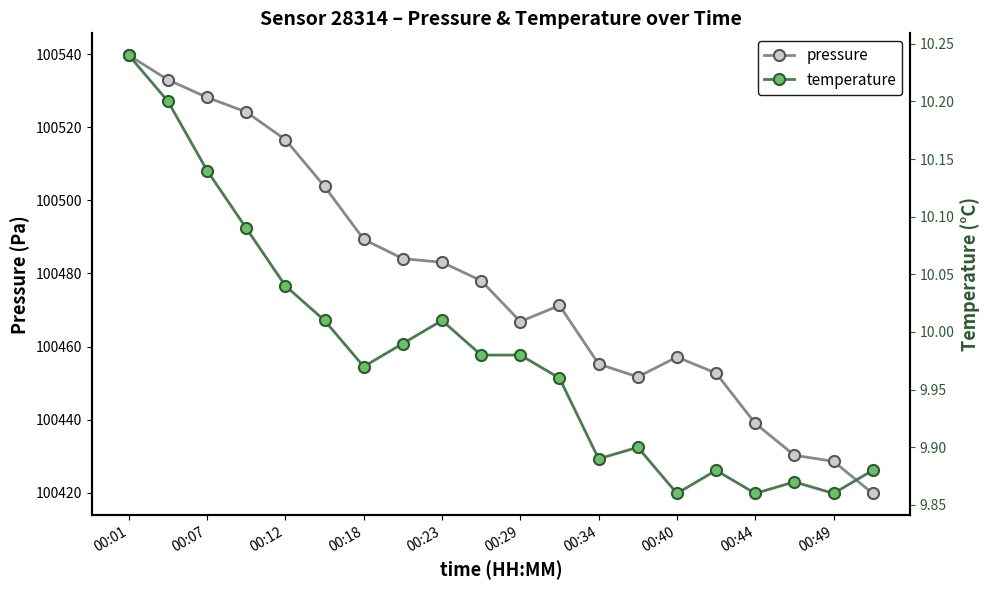

How many data points in pressure are above 100478?

10